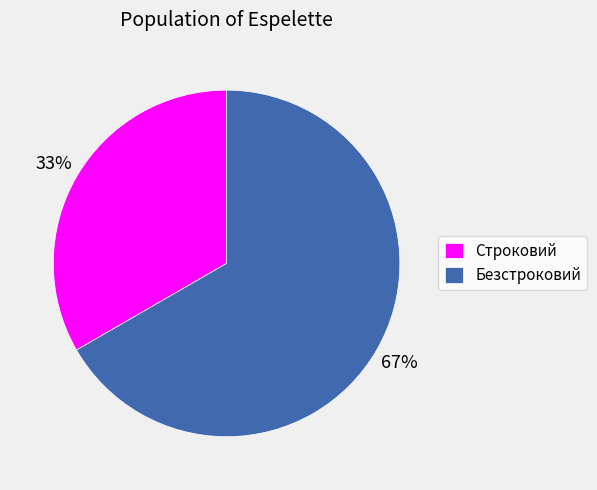

What is the ratio of the value at Строковий to the value at Безстроковий?

0.5